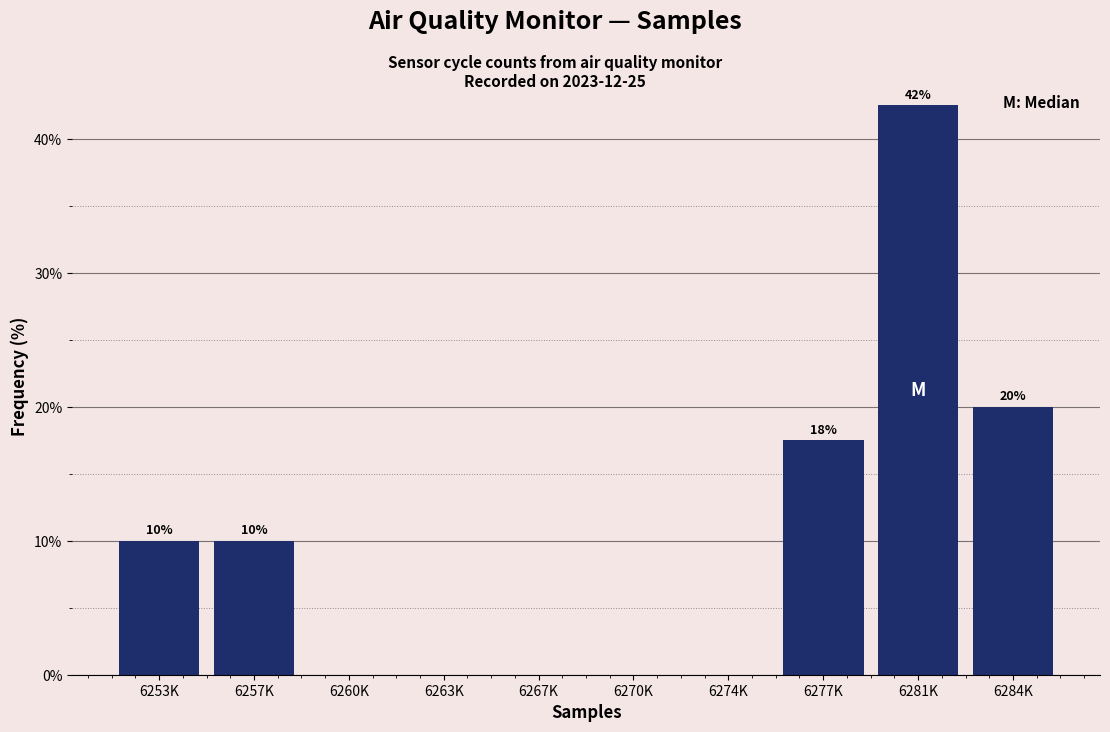

What is the sum of the values at 6257K and 6267K?

10.0